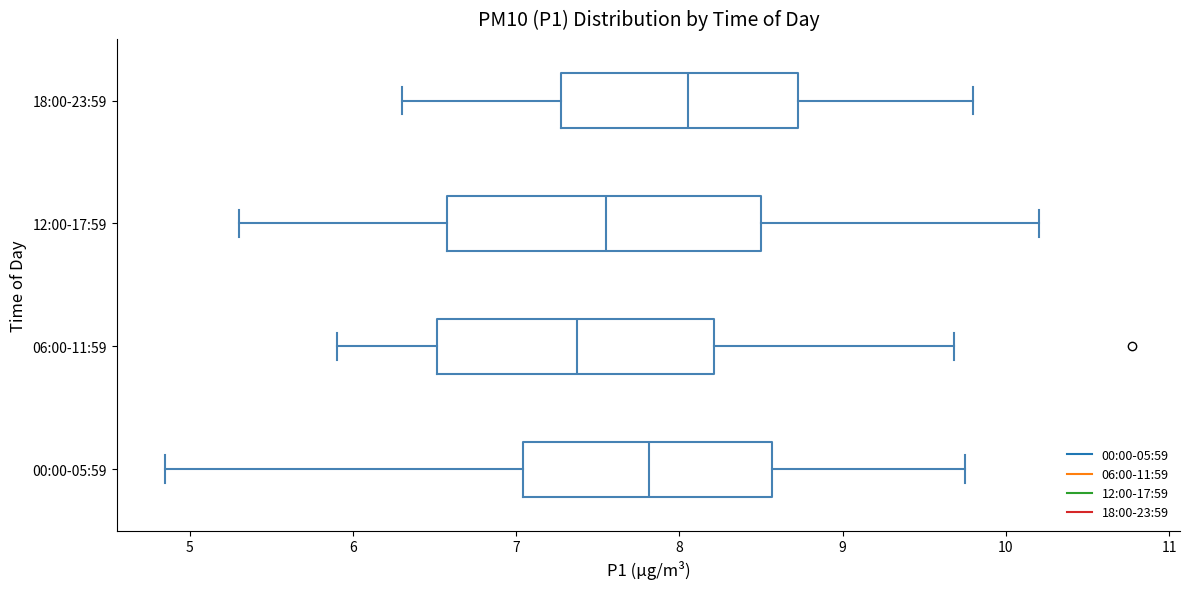

Comparing the boxes themselves (not the whiskers), which one is the widest?

12:00-17:59